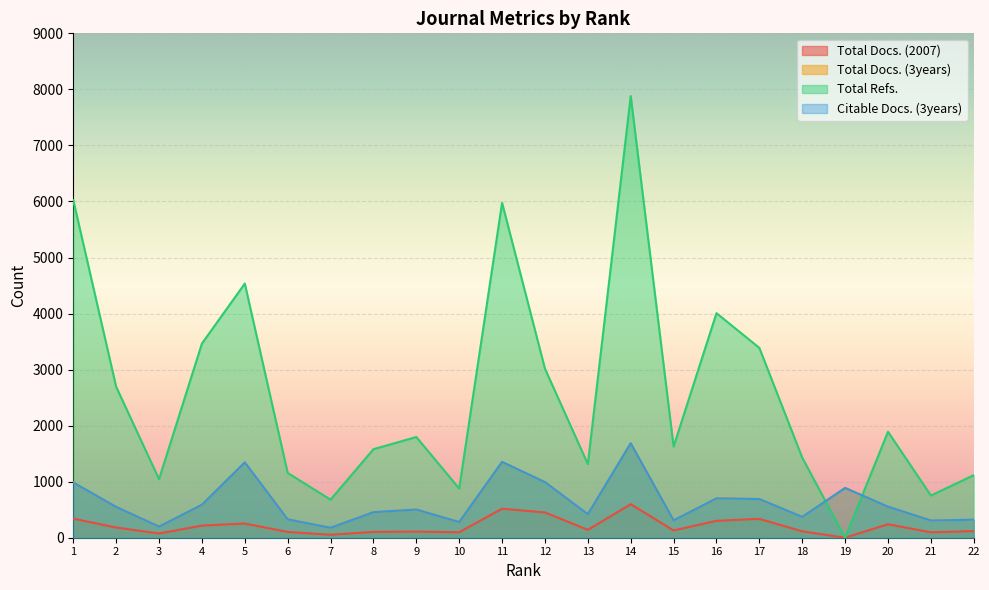

True or false: Total Docs. (3years) has a value of 728 at 11.

False